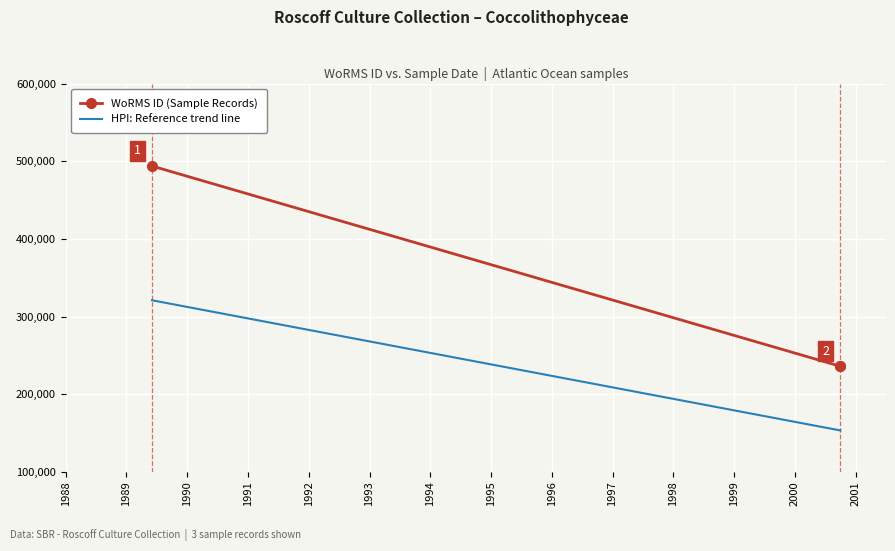

What is the ratio of the value at 01-10-2000 to the value at 01-06-1989?

0.5